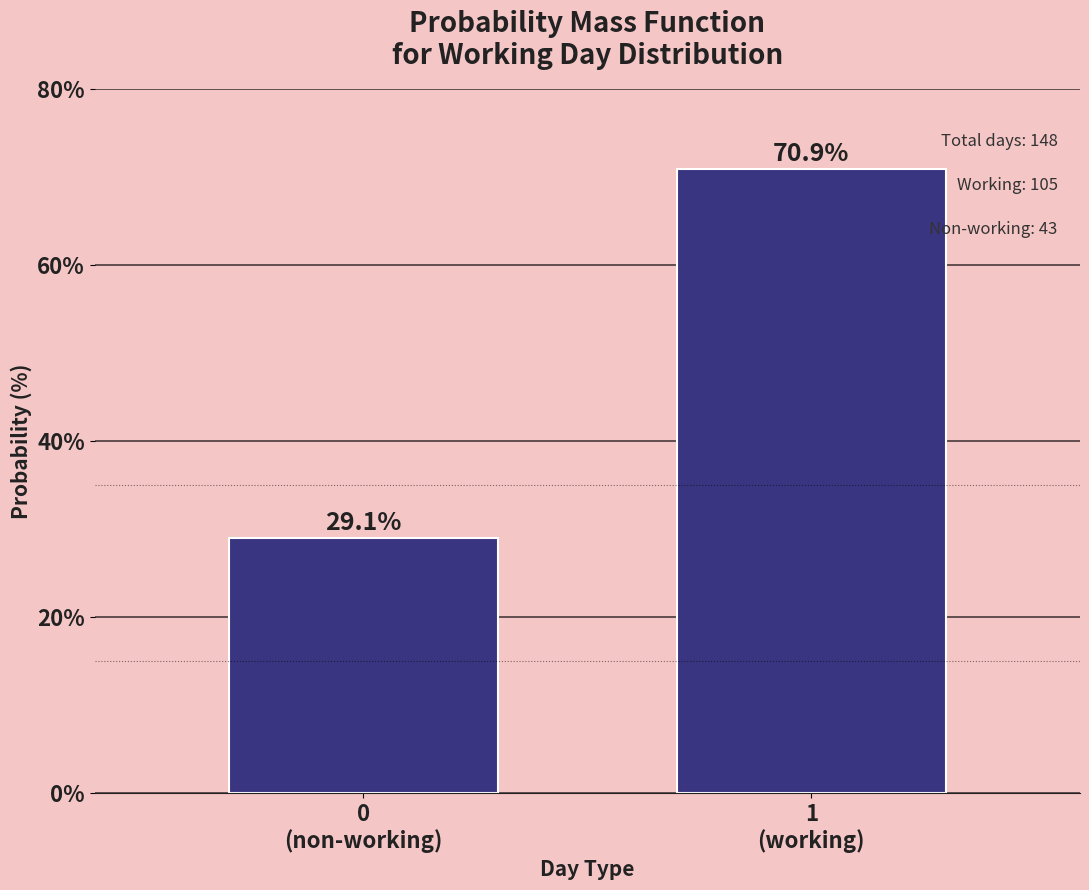

Reading left to right, extract all data points from this chart.

29.1	70.9